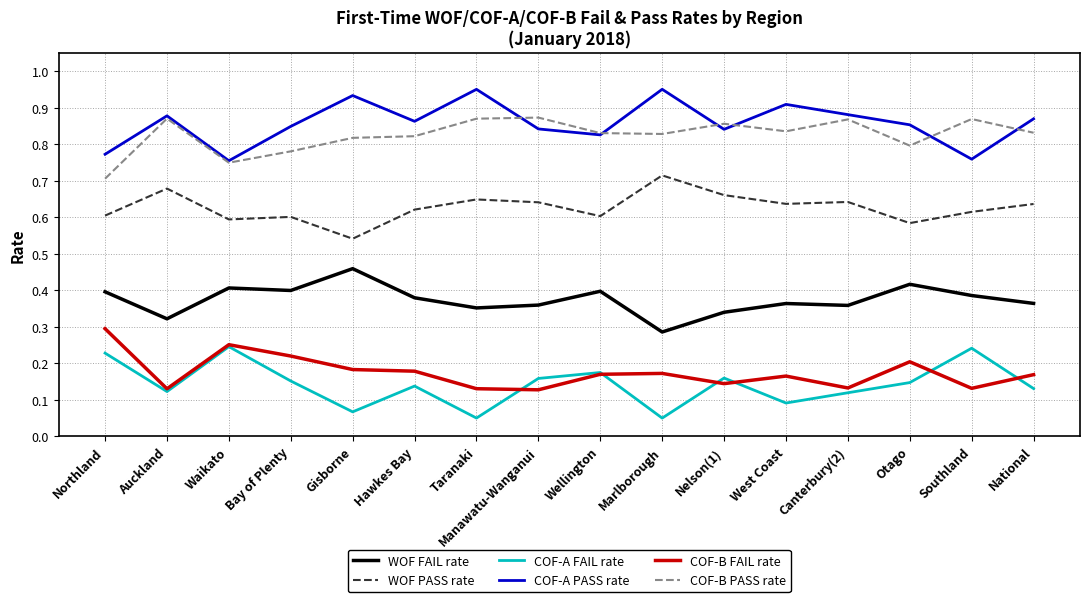

What position from the right is Taranaki?

10